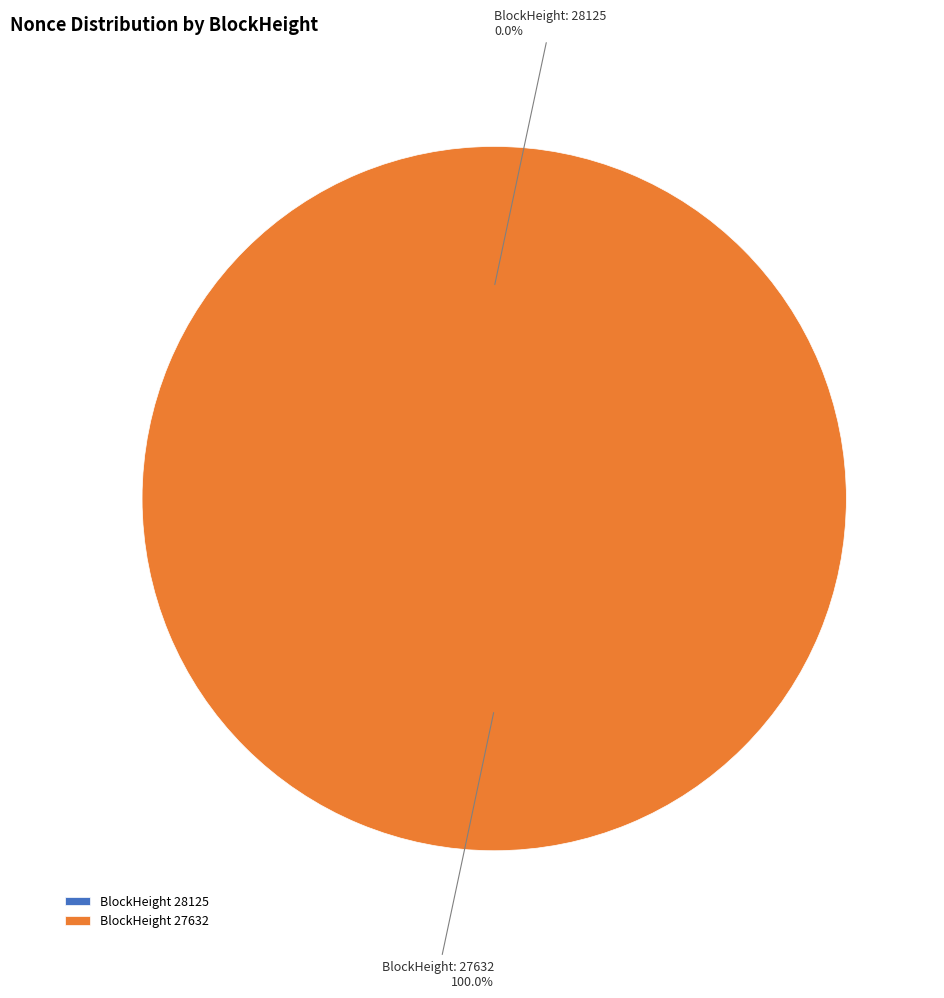

Is it true that 28125 is 0% of the pie?

True